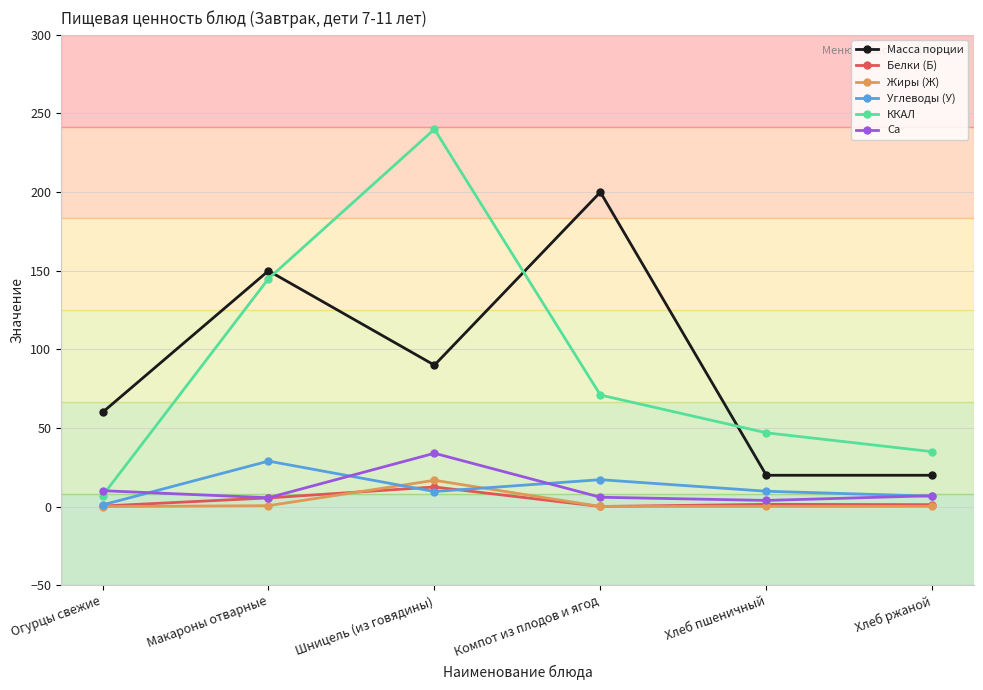

In Ca, how many points are lower than both neighbors (excluding endpoints)?

2